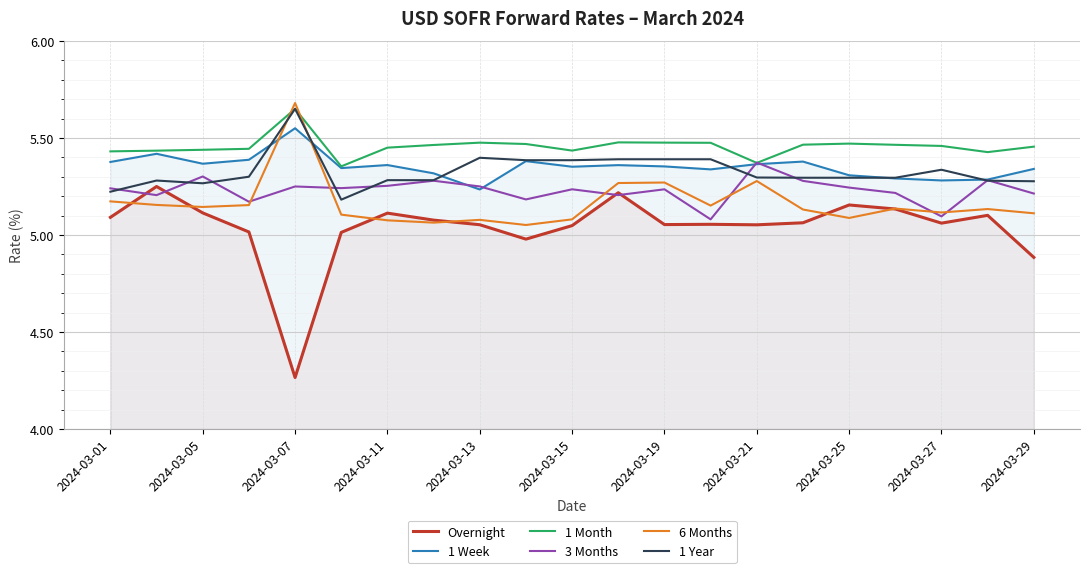

What is the sum of all Overnight values?

105.8